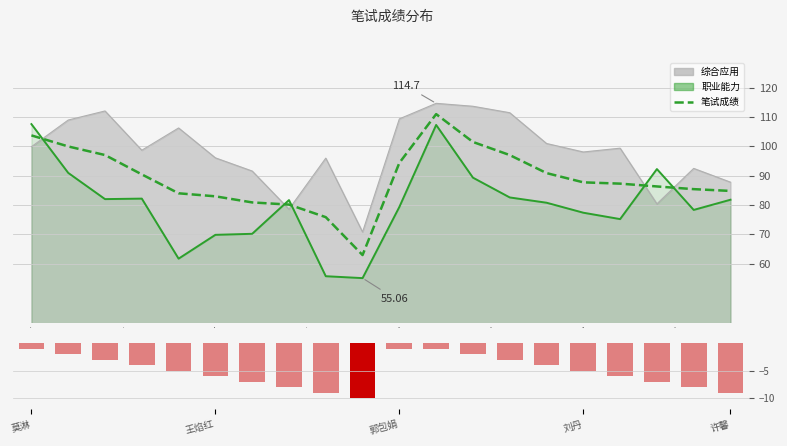

Count the number of categories in the chart.

20